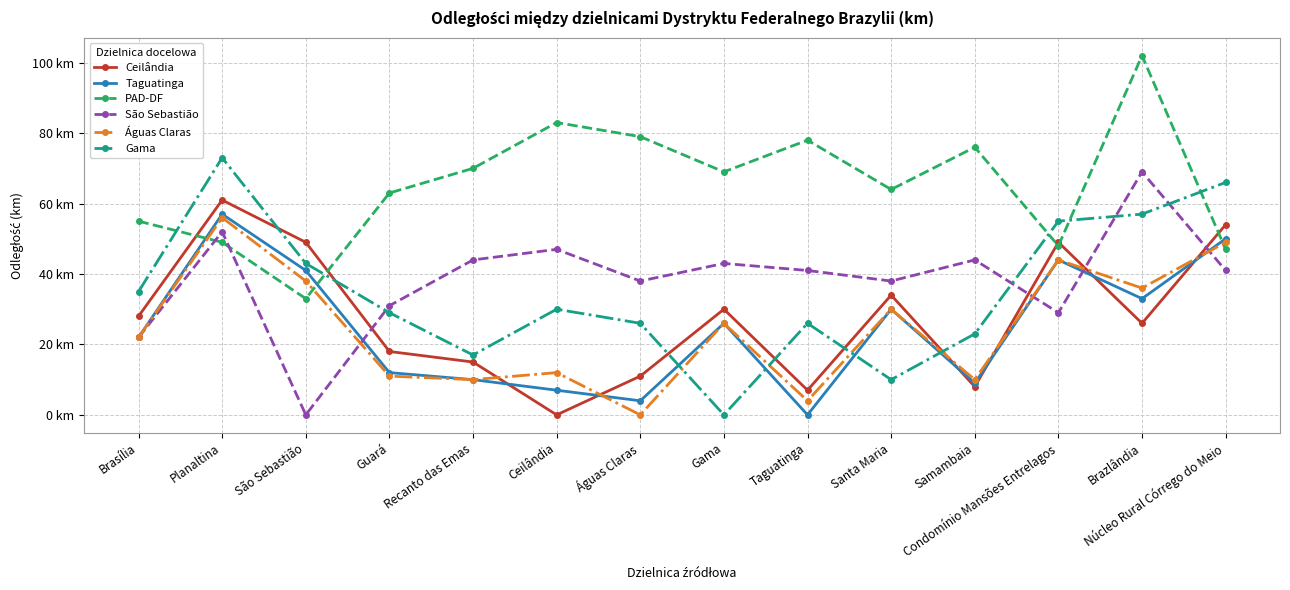

Is this an area chart (filled region under the line)?

No